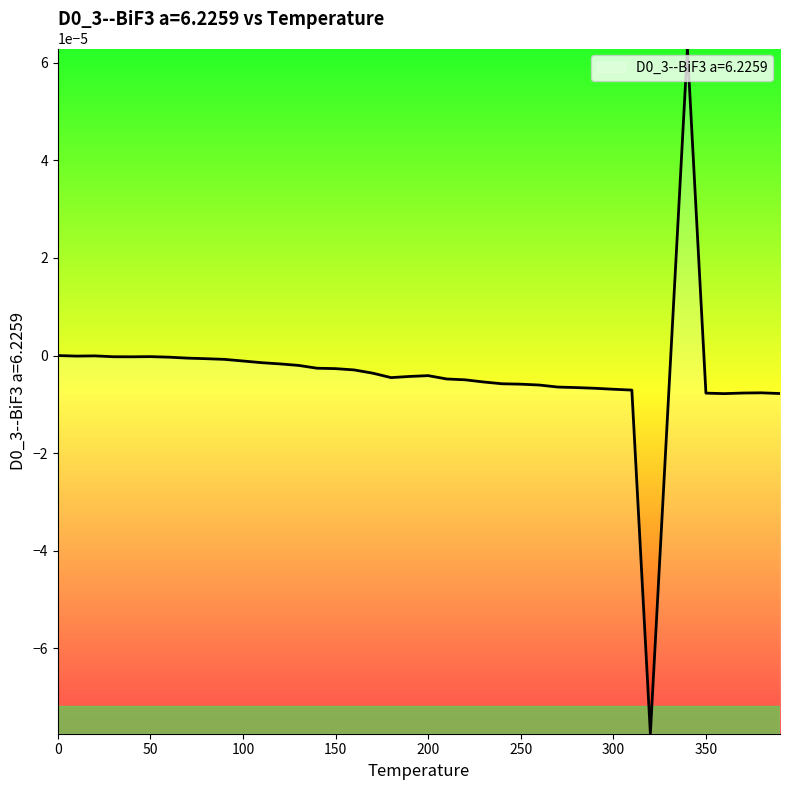

How many lines are shown in the chart?

1